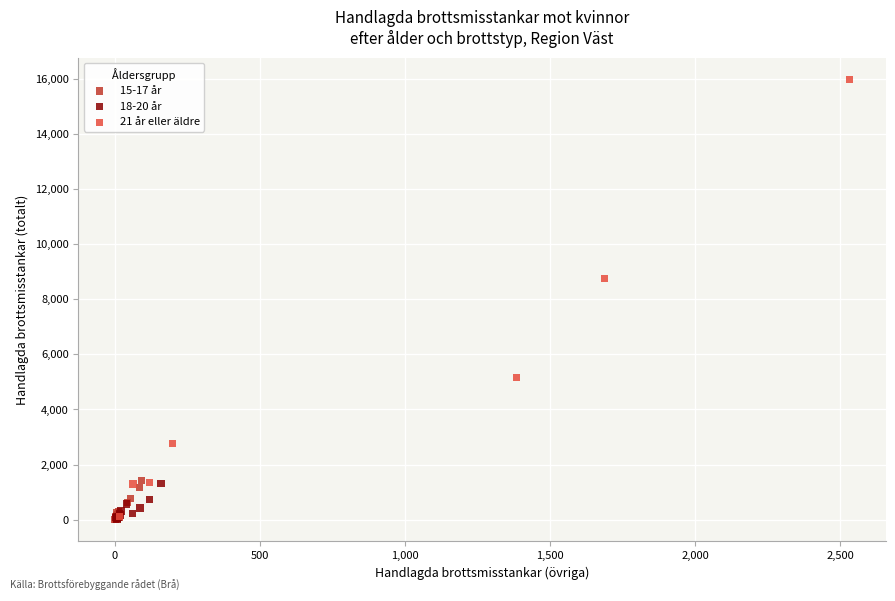

Which series contains the highest Y value?

21 år eller äldre